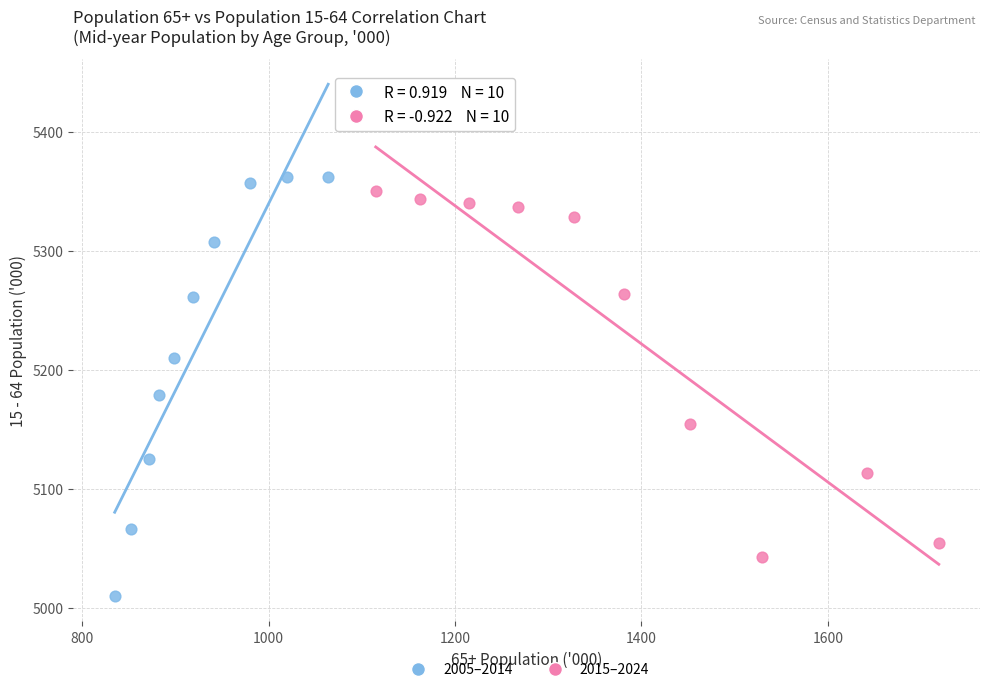

Which series reaches the minimum Y coordinate?

2005–2014